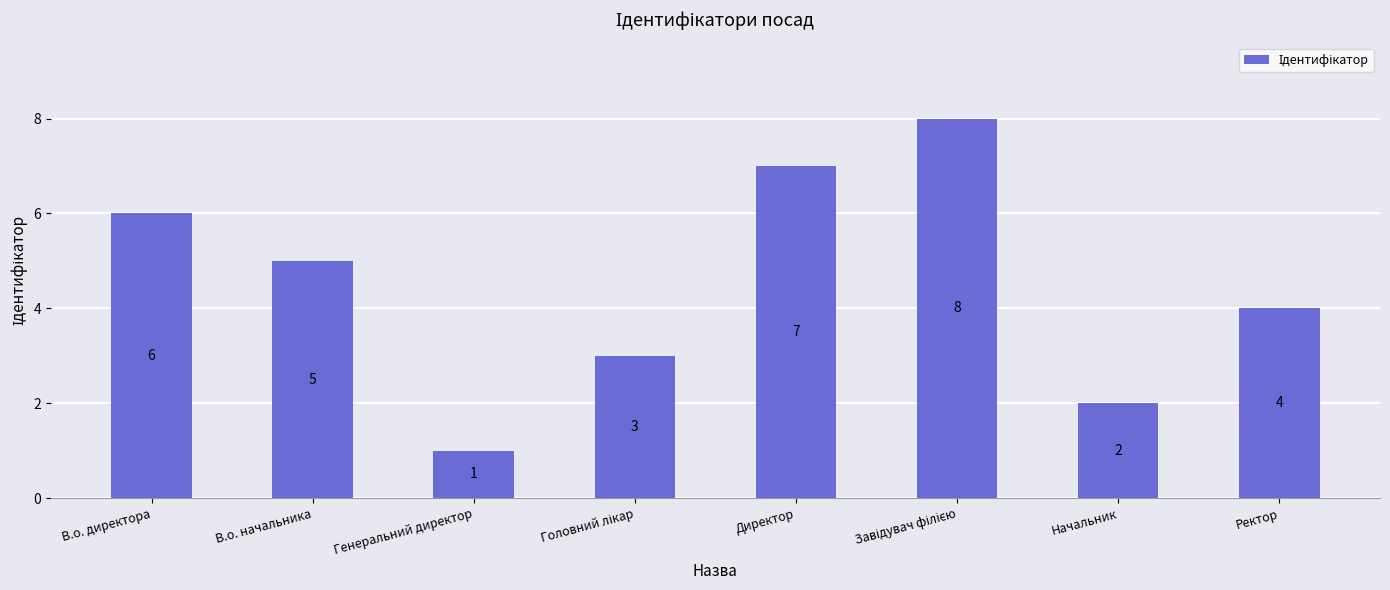

How many values are between 3 and 7?

5